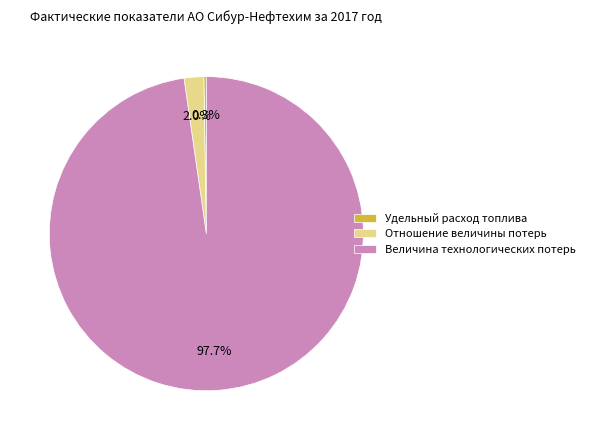

Between Отношение величины потерь and Величина технологических потерь, which is larger?

Величина технологических потерь